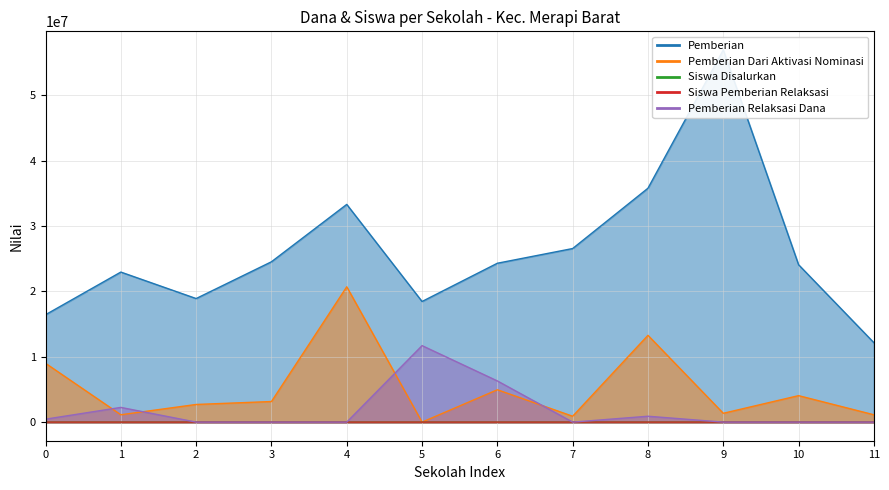

What is the approximate value of Siswa Disalurkan at 5, to the nearest 50?

50